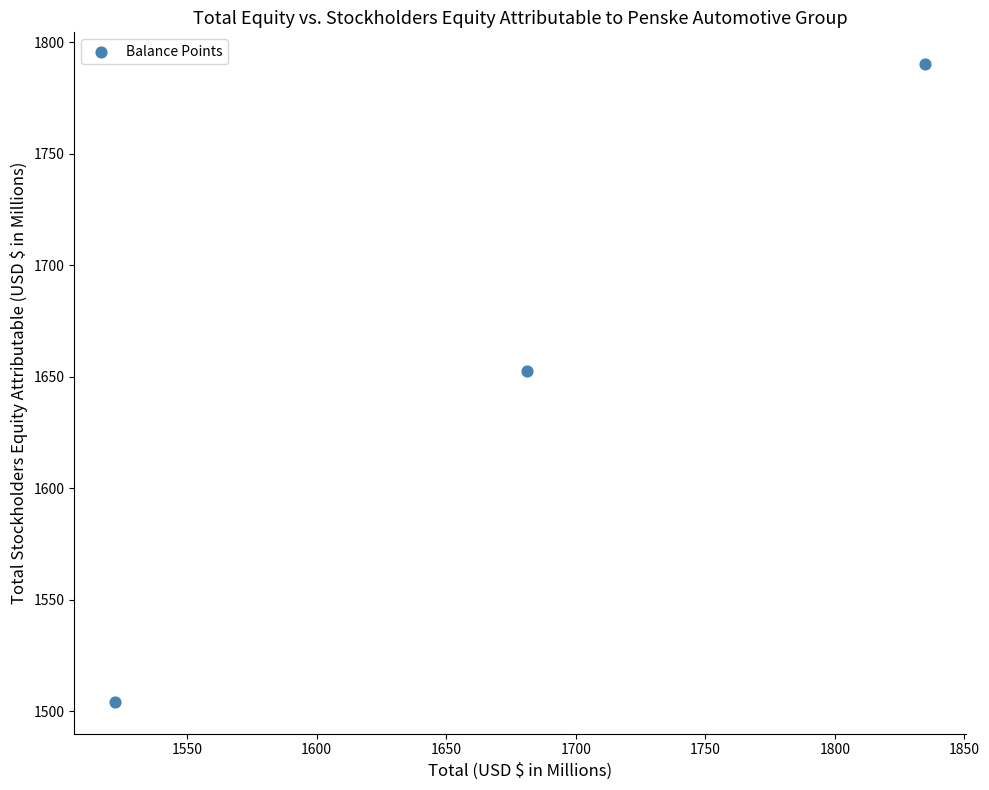

What is the range of Y values (max minus min)?

285.8